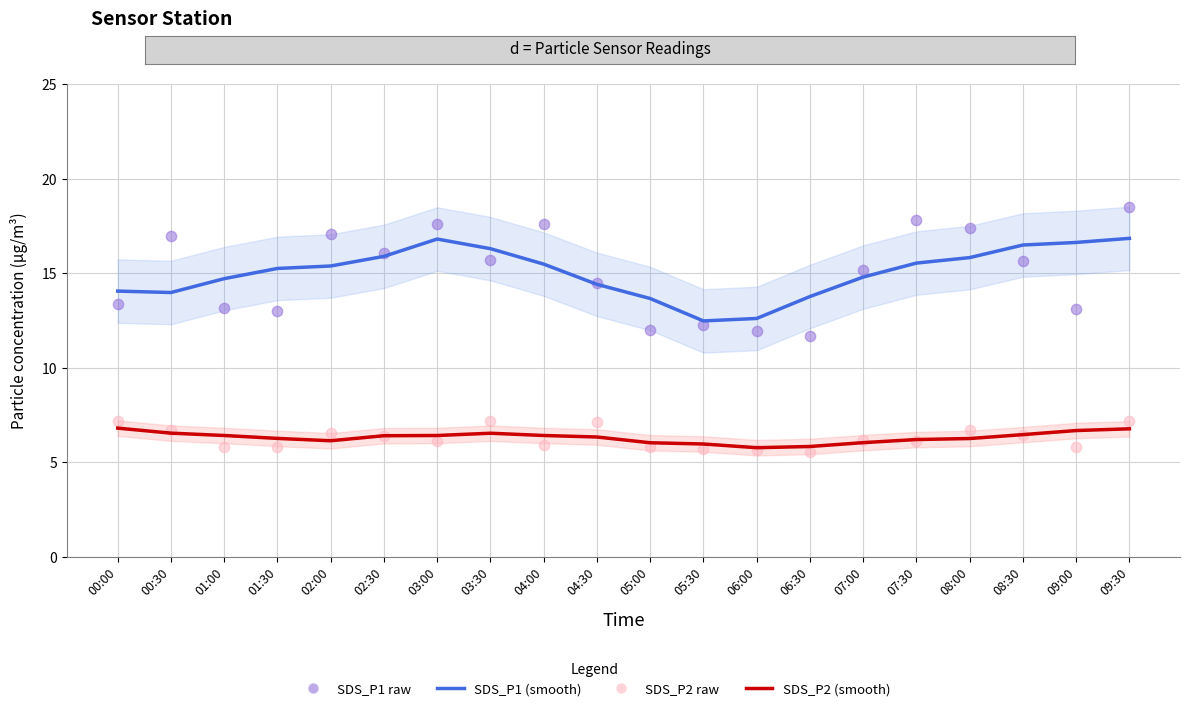

Which series has the widest spread of Y values?

SDS_P1 raw